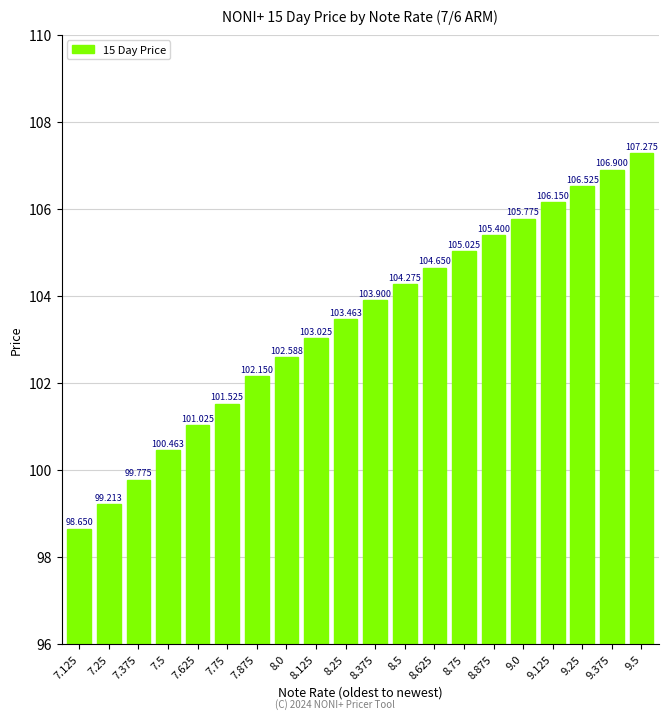

What is the value of the 11th bar from the left?

103.9